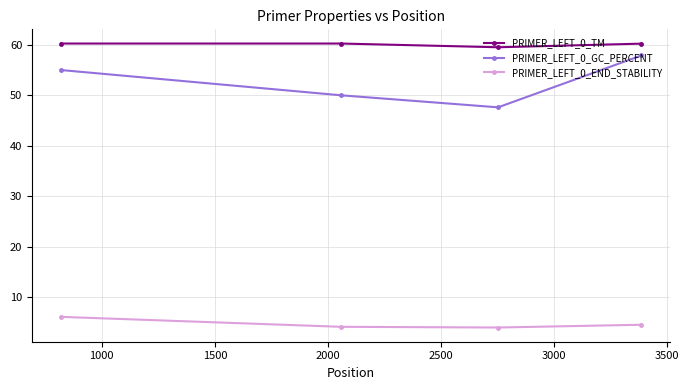

What is the value of the PRIMER_LEFT_0_TM point at the 4th from the left?

60.2